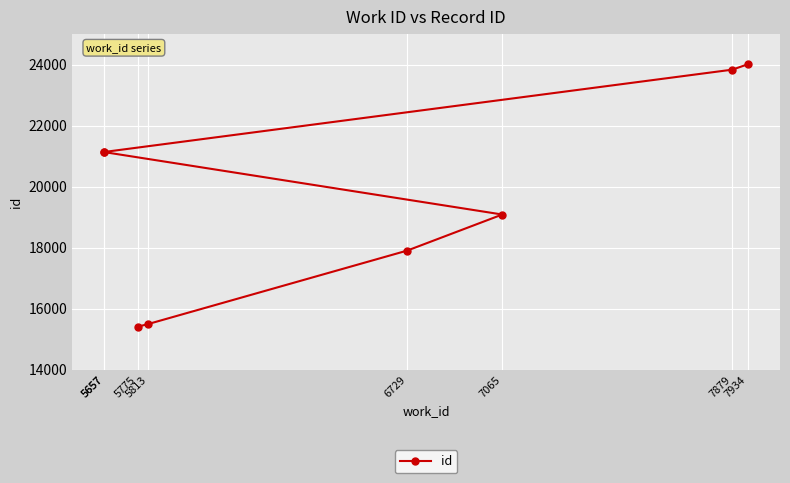

Where does the data first go above 21131?

5657